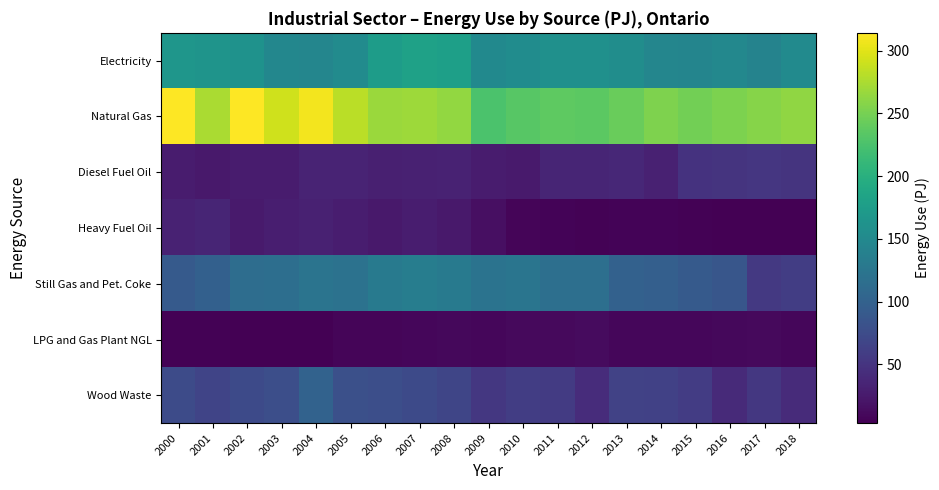

What is the total value across all series at 2015?

602.6